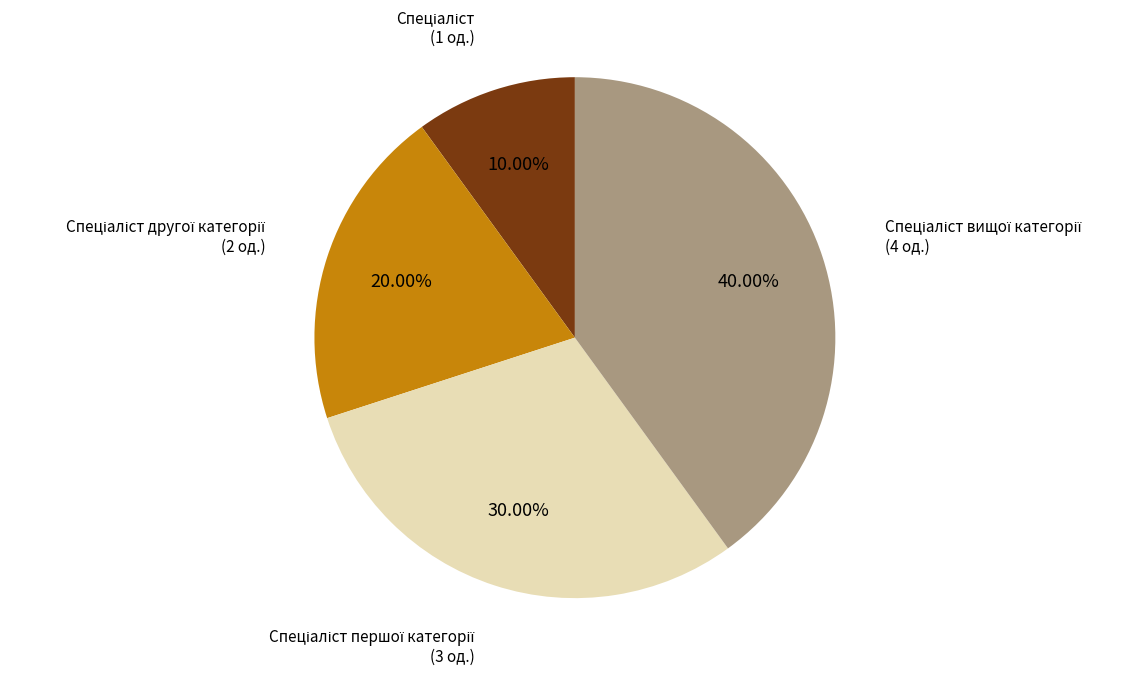

Does any single category account for the majority?

No